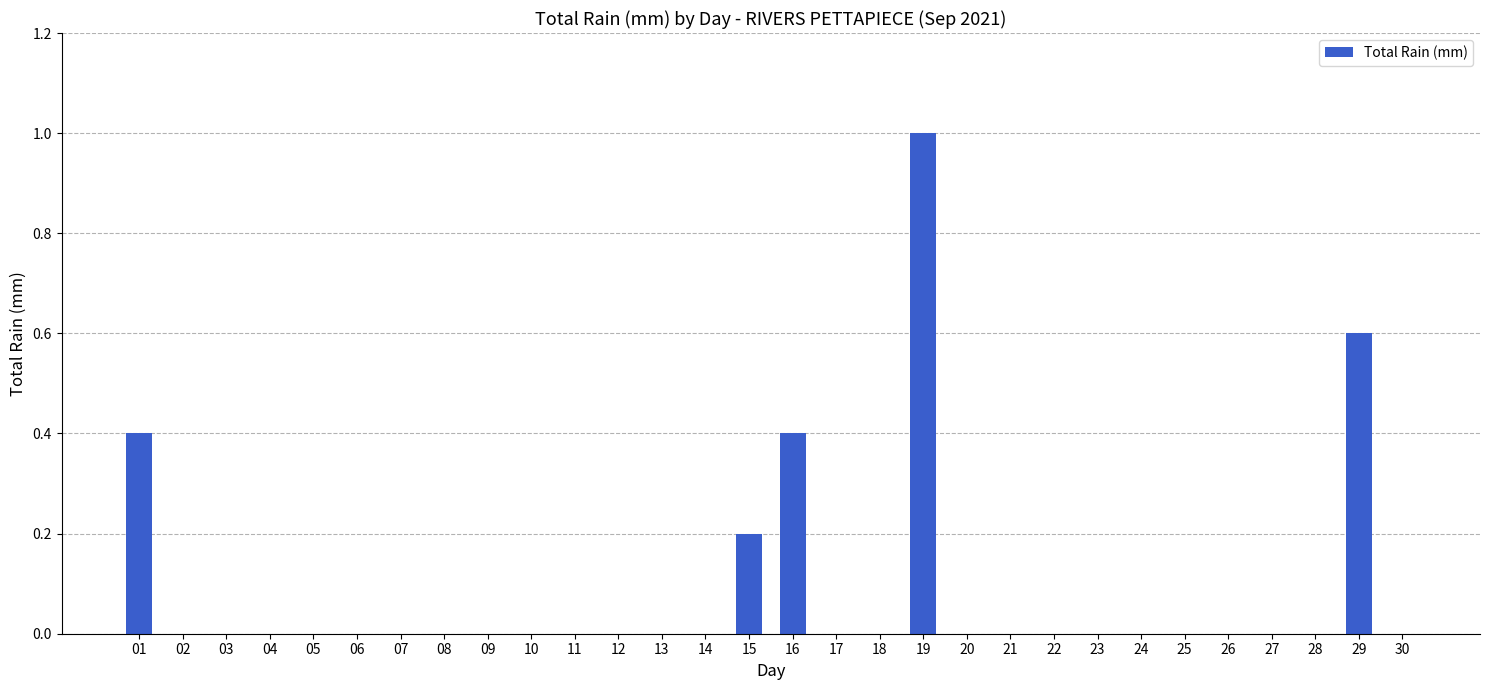

What is the sum of all values?

2.6